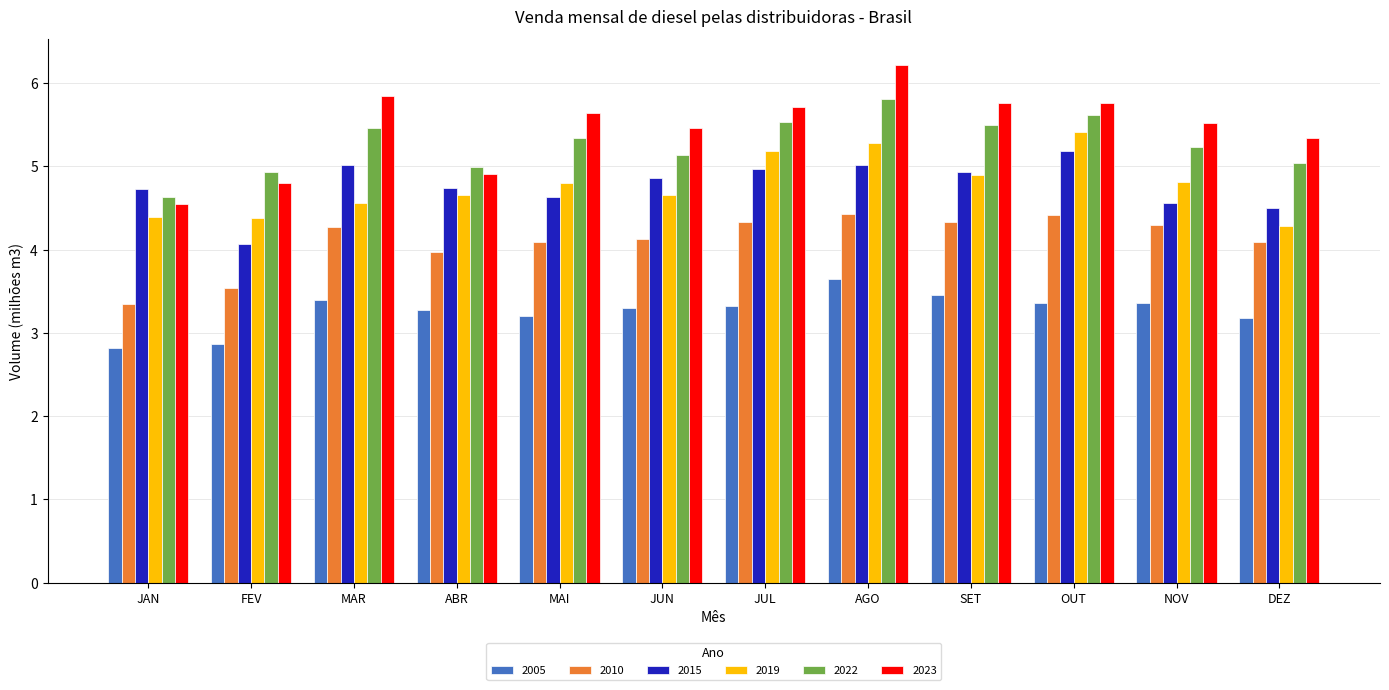

Reading left to right, what are all the values shown in this chart?

2005: 2.8	2.9	3.4	3.3	3.2	3.3	3.3	3.6	3.5	3.4	3.4	3.2
2010: 3.3	3.5	4.3	4.0	4.1	4.1	4.3	4.4	4.3	4.4	4.3	4.1
2015: 4.7	4.1	5.0	4.7	4.6	4.9	5.0	5.0	4.9	5.2	4.6	4.5
2019: 4.4	4.4	4.6	4.7	4.8	4.7	5.2	5.3	4.9	5.4	4.8	4.3
2022: 4.6	4.9	5.5	5.0	5.3	5.1	5.5	5.8	5.5	5.6	5.2	5.0
2023: 4.5	4.8	5.8	4.9	5.6	5.5	5.7	6.2	5.8	5.8	5.5	5.3